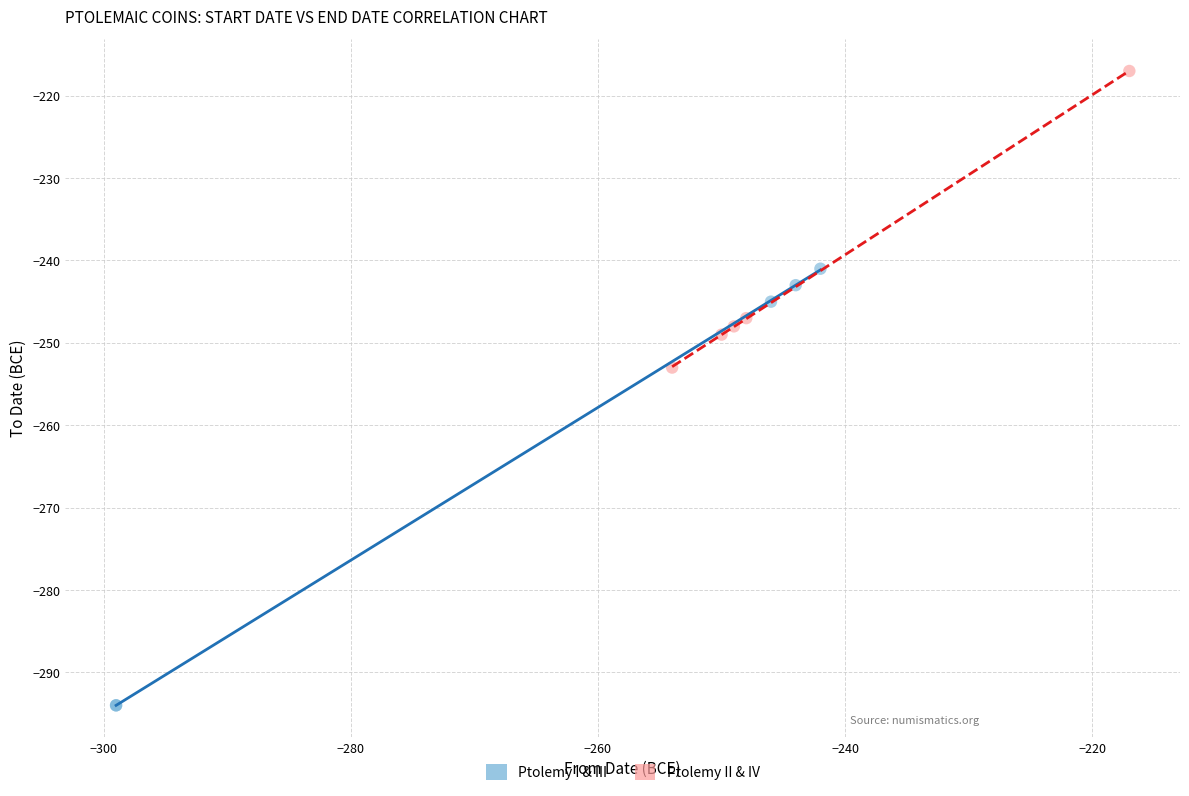

Which series contains the highest Y value?

Ptolemy II & IV